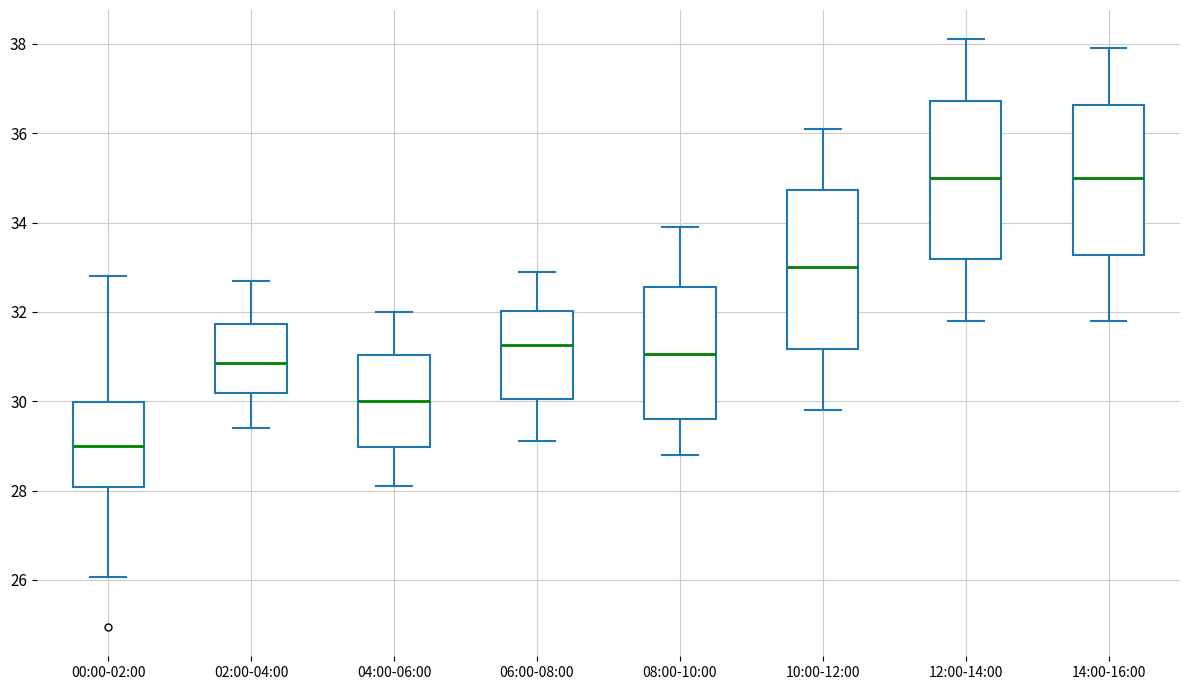

Reading left to right, read every box against the y-axis: the position of its median line, the range the box covers, and the ends of its whiskers. The values are not printed on the chart, so give them approximately, as read against the axis.

00:00-02:00: median 29.0, box 28.0 to 30.0, whiskers 26.0 to 32.8
02:00-04:00: median 30.8, box 30.2 to 31.8, whiskers 29.4 to 32.8
04:00-06:00: median 30.0, box 29.0 to 31.0, whiskers 28.2 to 32.0
06:00-08:00: median 31.2, box 30.0 to 32.0, whiskers 29.2 to 33.0
08:00-10:00: median 31.0, box 29.6 to 32.6, whiskers 28.8 to 34.0
10:00-12:00: median 33.0, box 31.2 to 34.8, whiskers 29.8 to 36.2
12:00-14:00: median 35.0, box 33.2 to 36.8, whiskers 31.8 to 38.2
14:00-16:00: median 35.0, box 33.2 to 36.6, whiskers 31.8 to 38.0